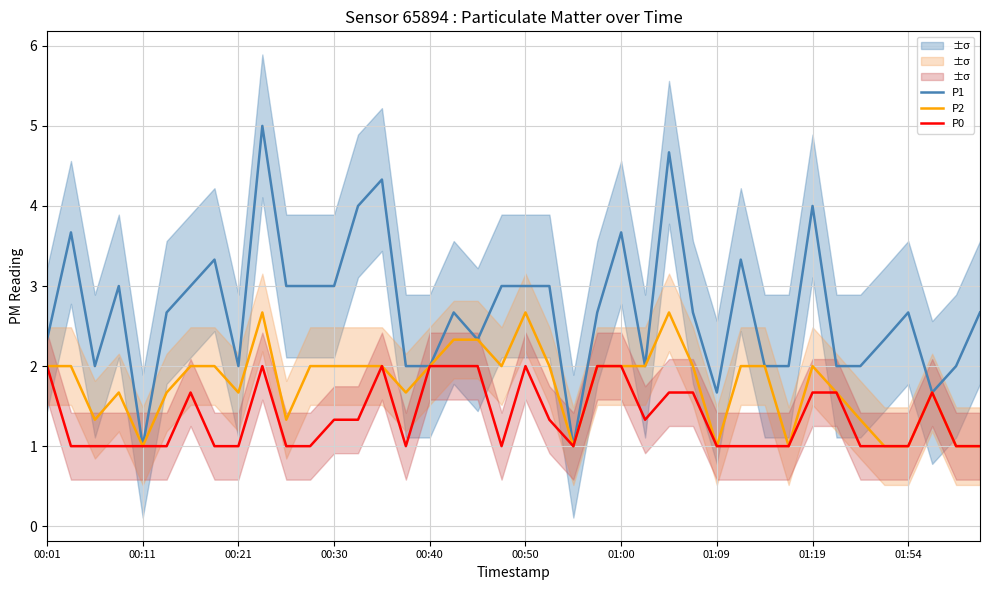

What is the lowest value of the P2 series?

1.0